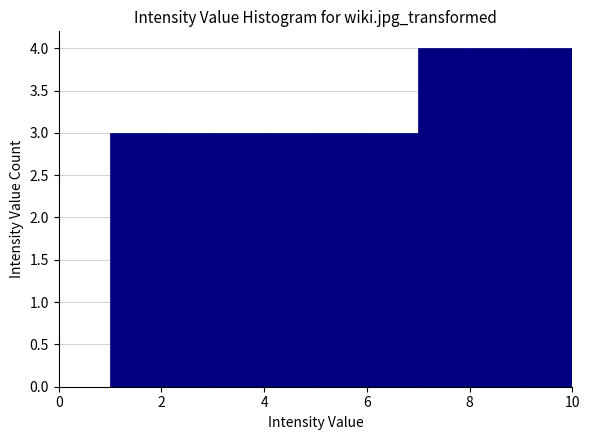

What is the height of the bar covering 5 to 6 on the x-axis? The values are not printed on the chart, so give them approximately, as read against the axis.

3